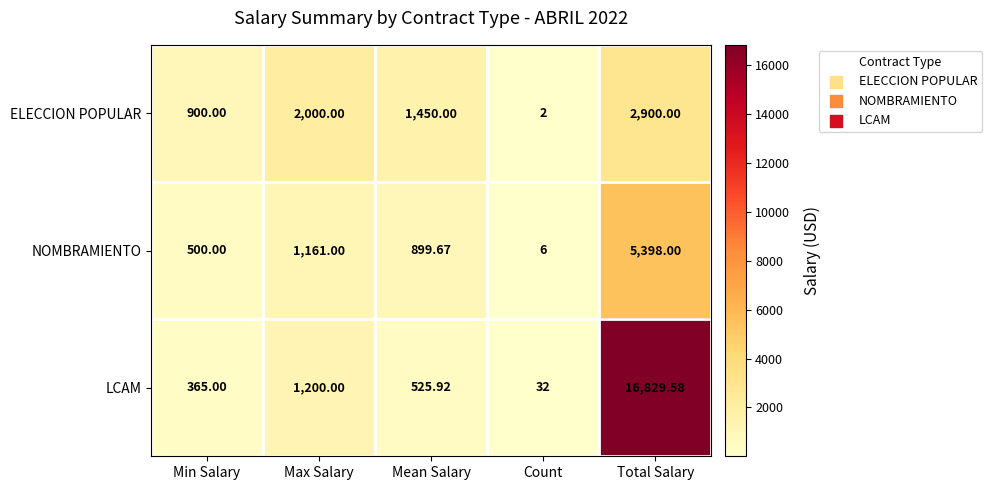

What is the spread (max minus min) of values at Total Salary?

13929.6